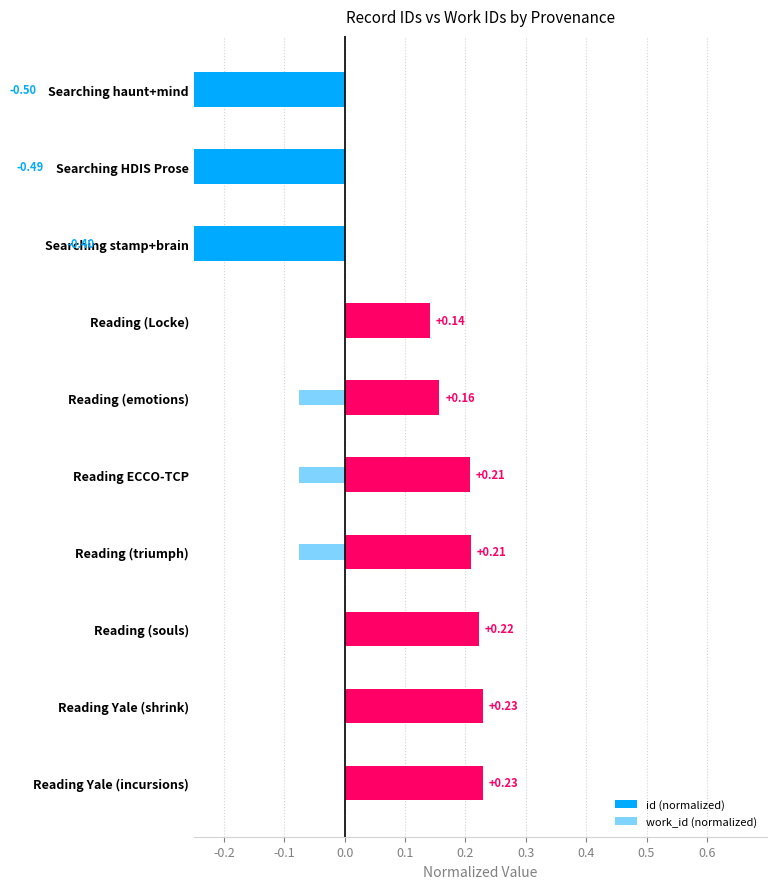

True or false: work_id (normalized) has a value of -0.1 at Searching stamp+brain.

True